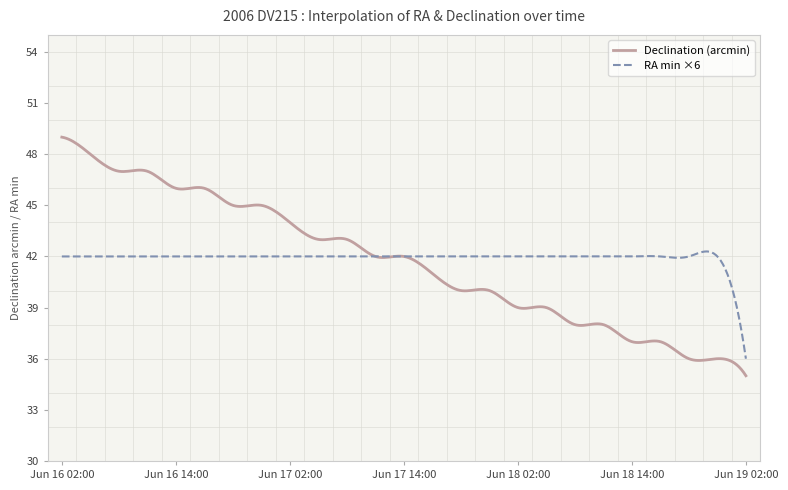

Rank the series by their maximum value, from lowest to highest.

RA min ×6, Declination (arcmin)